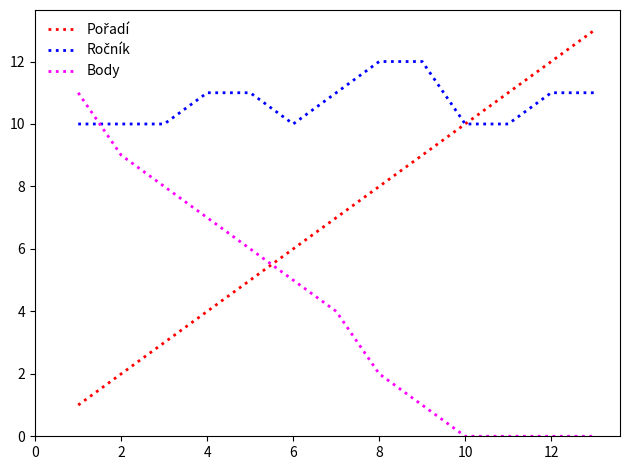

Reading right to left, extract all data points from this chart.

Pořadí: 13	12	11	10	9	8	7	6	5	4	3	2	1
Ročník: 11	11	10	10	12	12	11	10	11	11	10	10	10
Body: 0	0	0	0	1	2	4	5	6	7	8	9	11